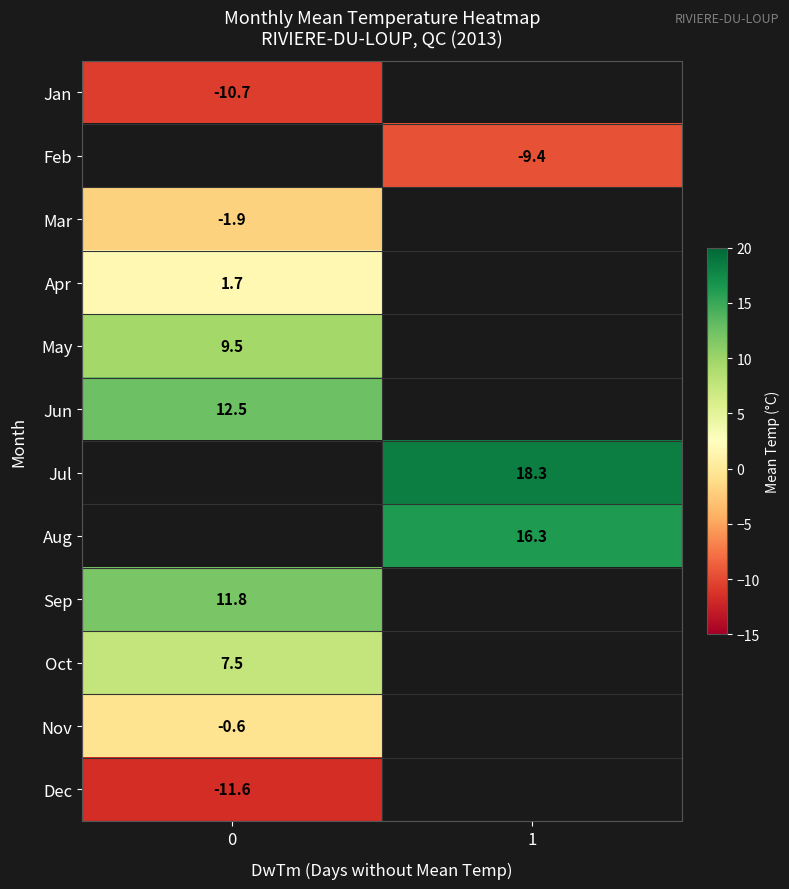

How many categories are shown in the chart?

2